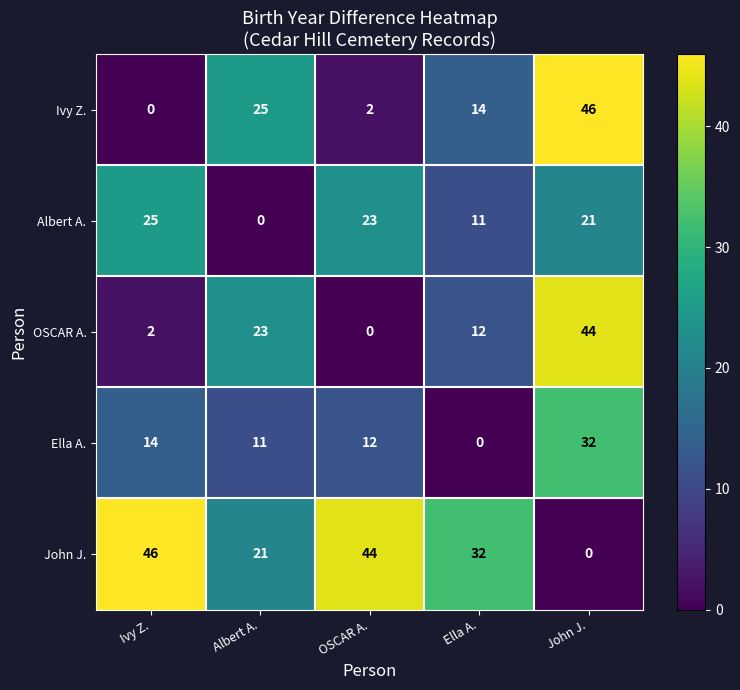

What is the sum of all Ella A. values?

69